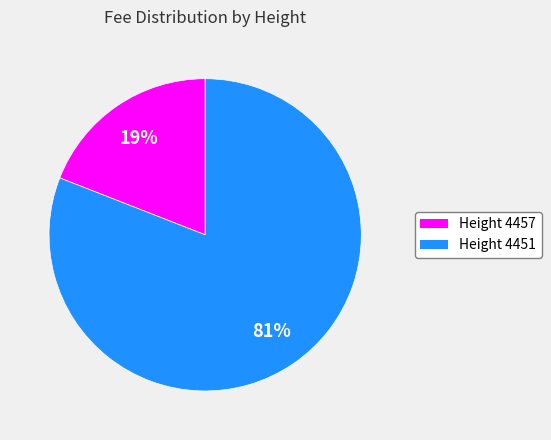

Count the number of slices in the pie.

2